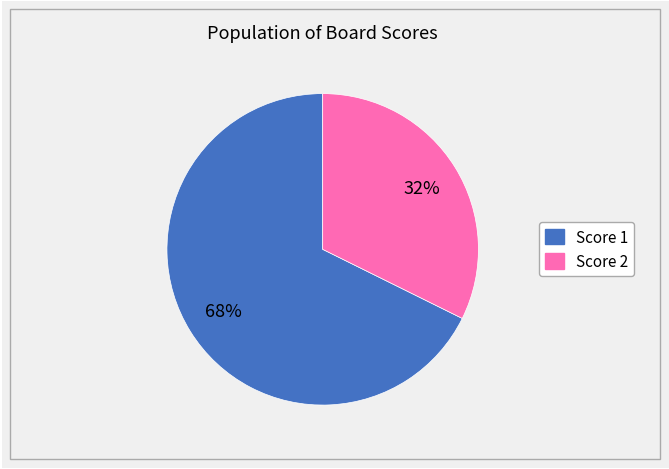

To the nearest percent, what is the average slice percentage?

50%